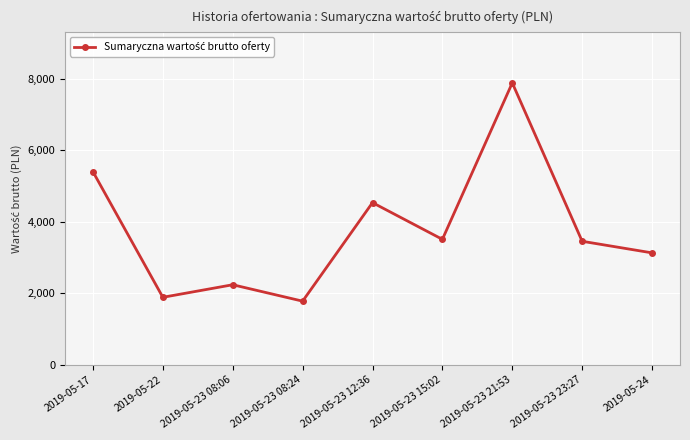

What is the change in value from 2019-05-23 08:06 to 2019-05-24?

+891